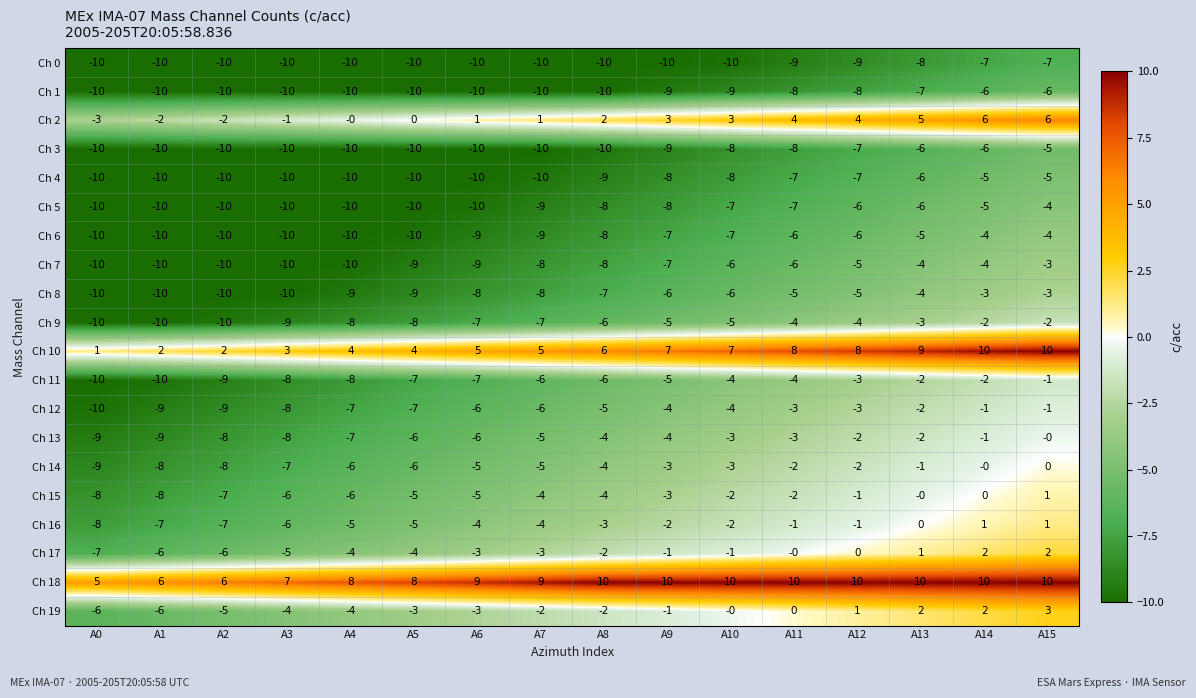

What is the spread (max minus min) of values at A12?

19